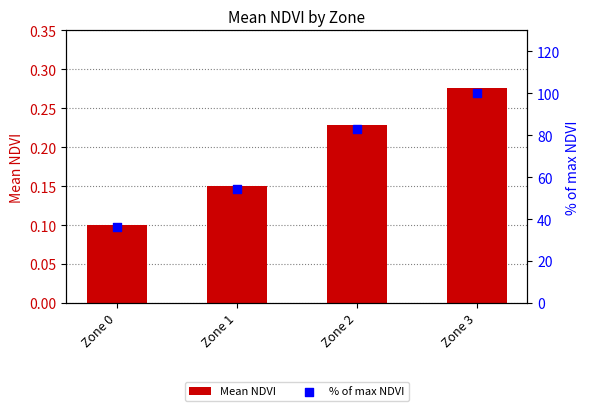

Is the value of Mean NDVI at Zone 0 greater than the value of % of max NDVI at Zone 0?

No